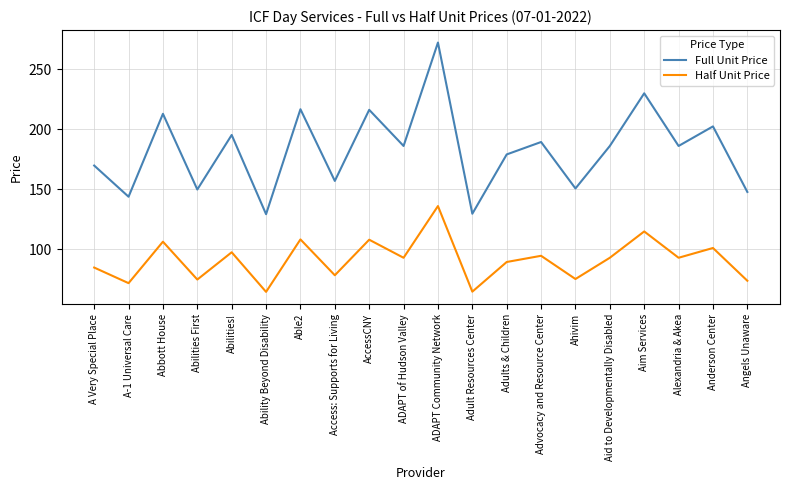

Where is Full Unit Price nearest to the value 200?

Anderson Center